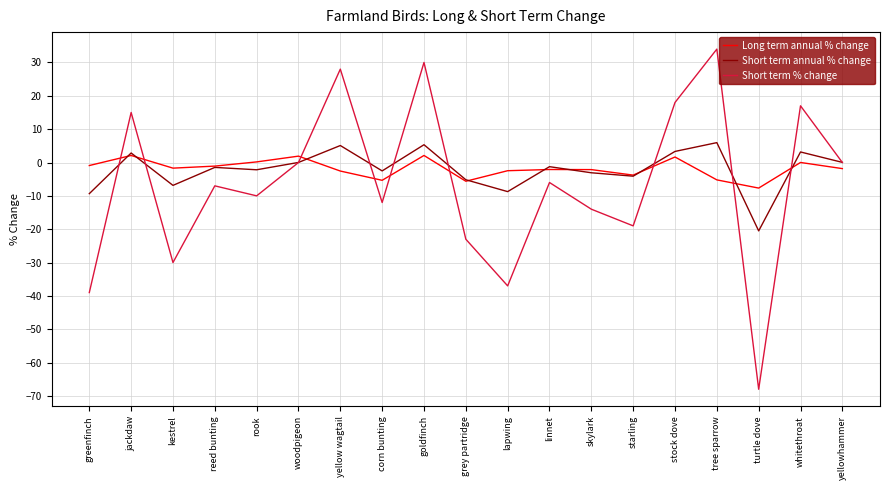

Is the value of Short term % change at kestrel greater than the value of Long term annual % change at kestrel?

No